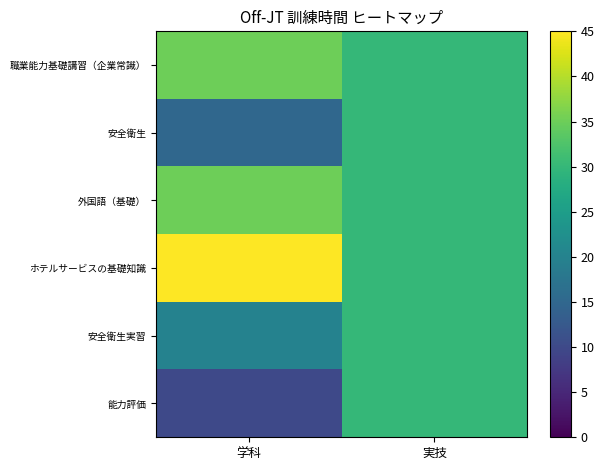

Reading left to right, extract all data points from this chart.

職業能力基礎講習（企業常識）: 学科=35	実技=30
安全衛生: 学科=15	実技=30
外国語（基礎）: 学科=35	実技=30
ホテルサービスの基礎知識: 学科=45	実技=30
安全衛生実習: 学科=20	実技=30
能力評価: 学科=10	実技=30